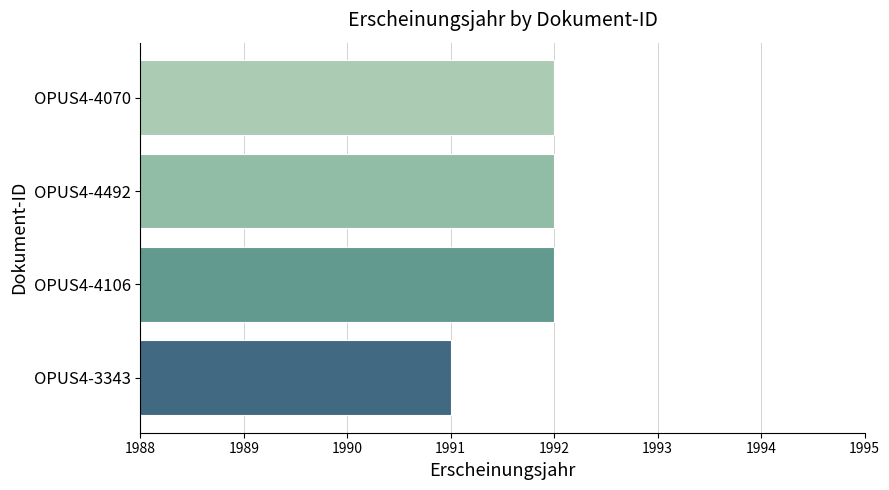

What is the sum of all values?

7967